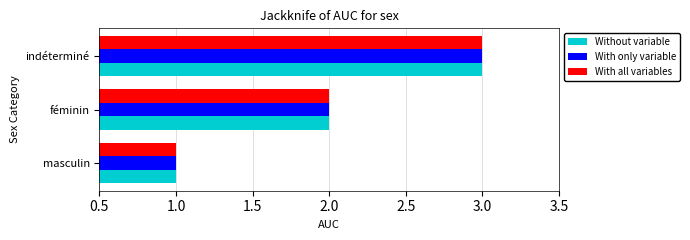

True or false: Without variable has a value of 1 at masculin.

True